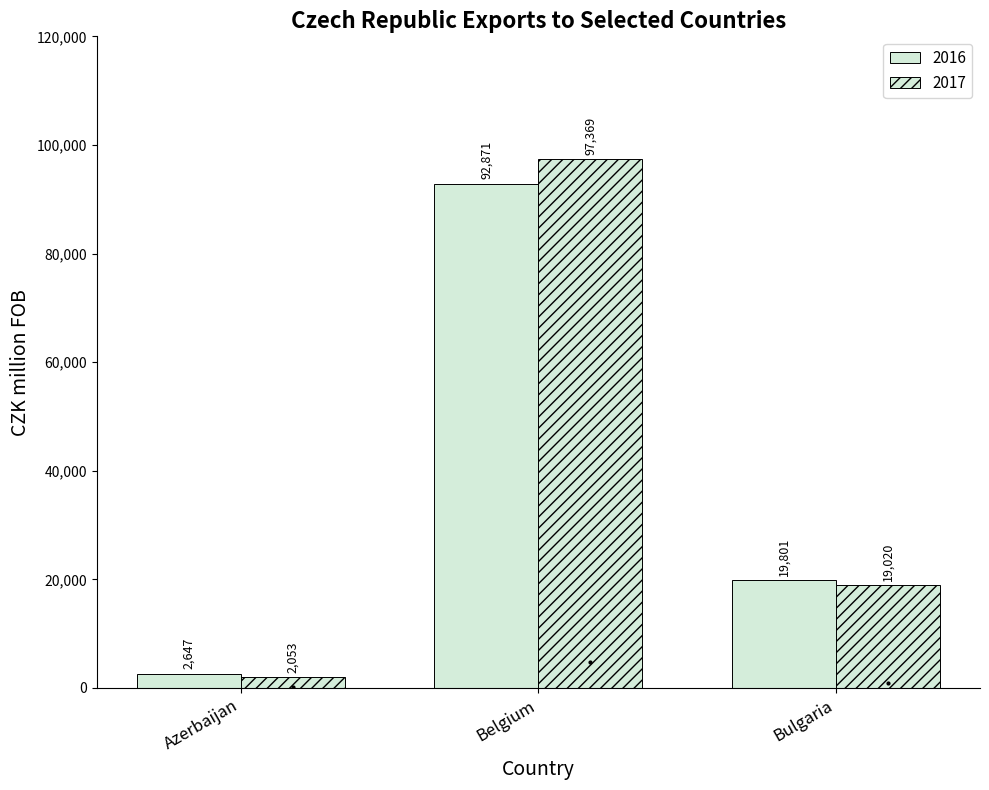

Rank the categories by 2016 value from lowest to highest.

Azerbaijan, Bulgaria, Belgium